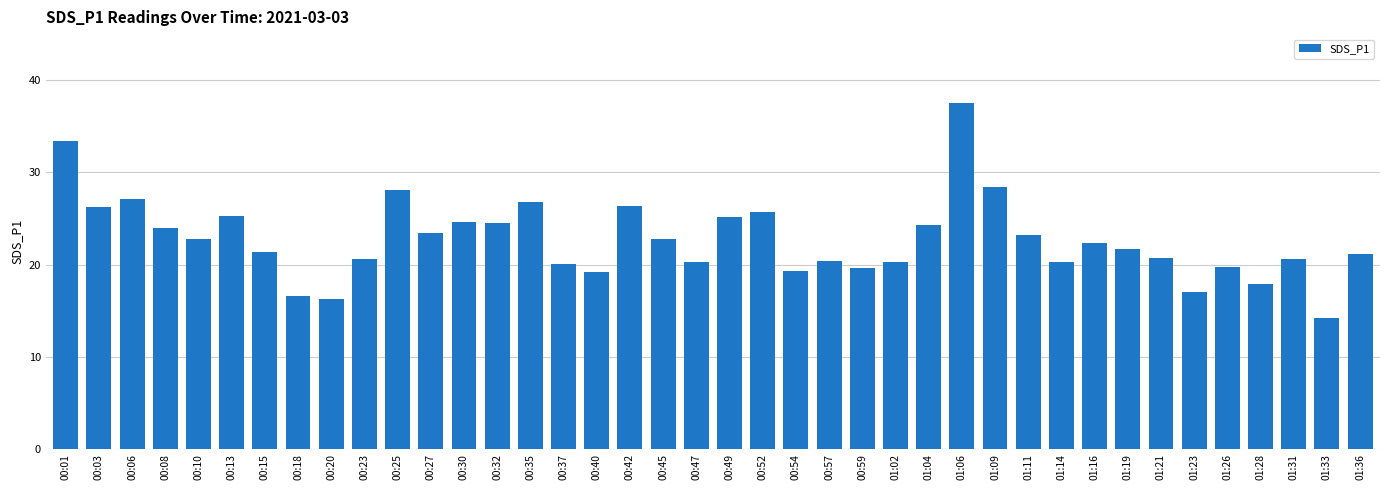

What is the value of the 11th bar from the left?

28.1